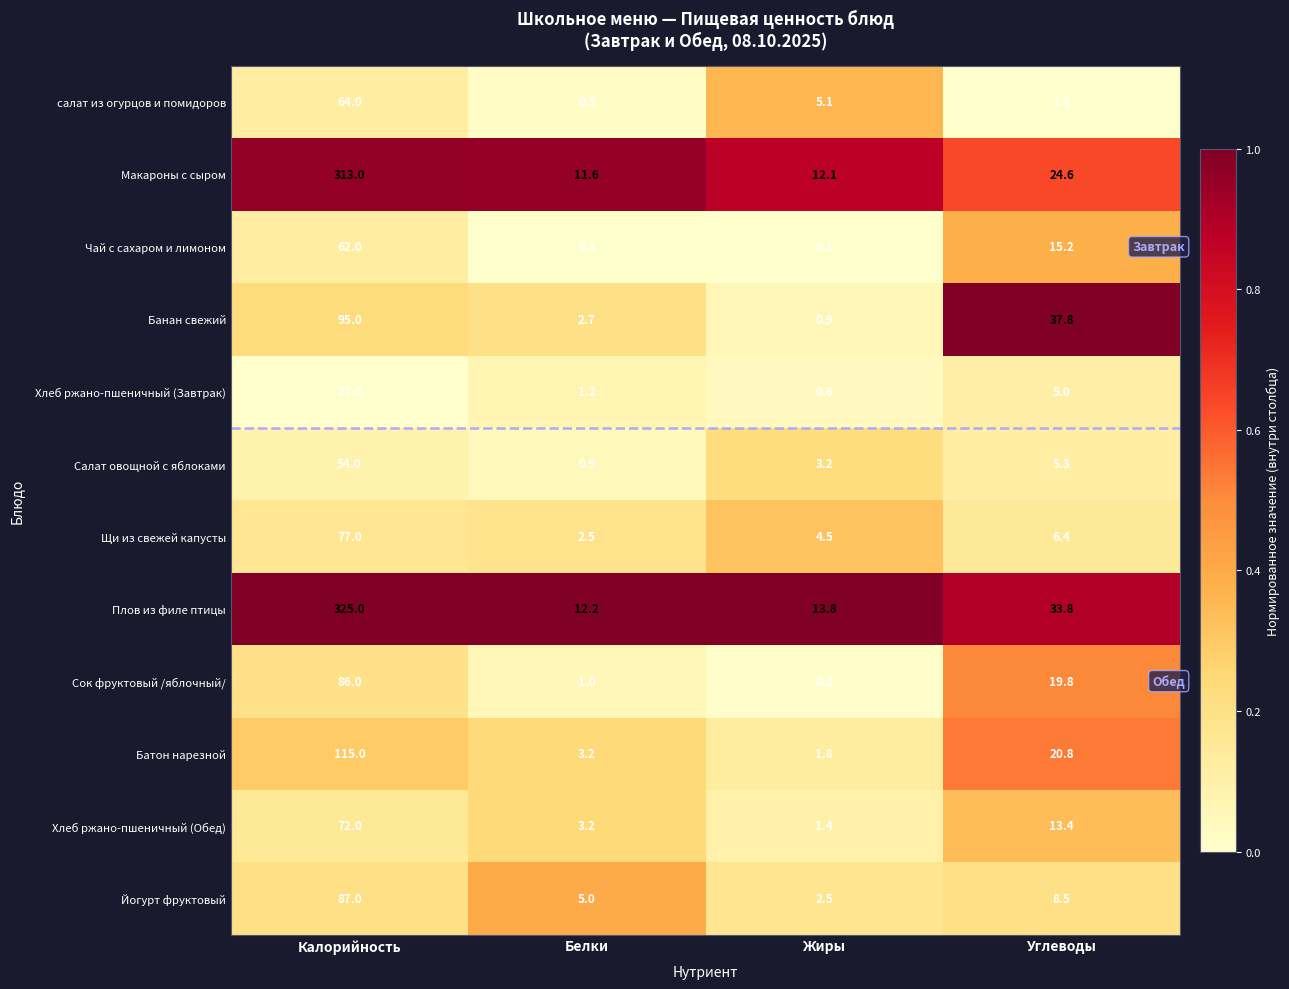

Which category has the highest value across all series?

Калорийность